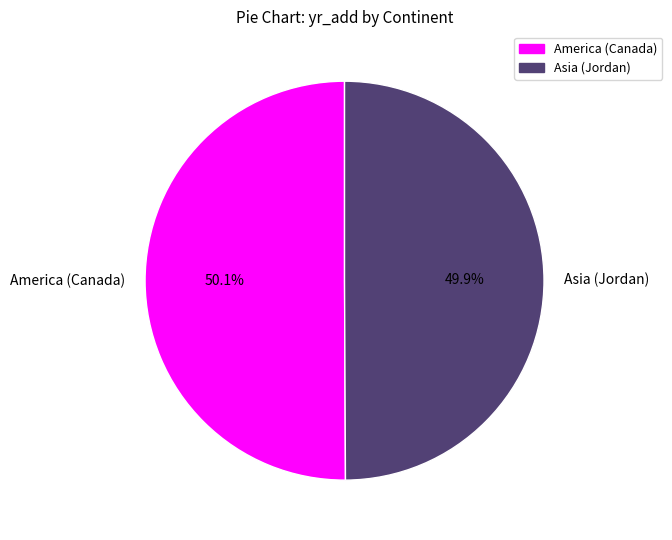

What is the total percentage of America (Canada) and Asia (Jordan)?

100.0%